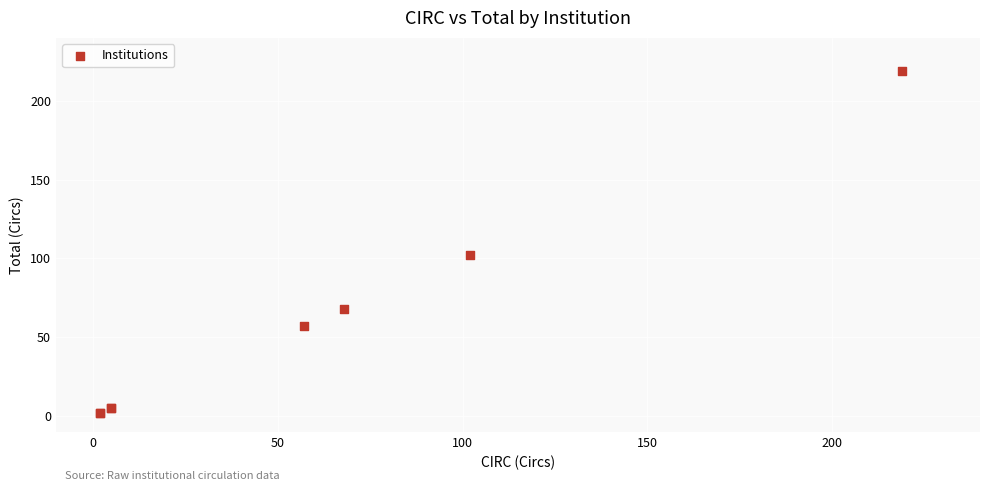

What Y value in the scatter plot is closest to 110?

102